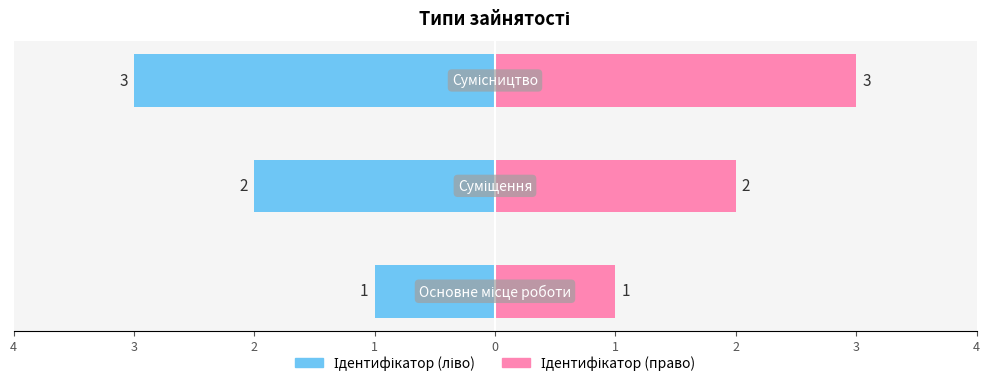

List the series in order of their overall mean, lowest first.

Ідентифікатор (ліво), Ідентифікатор (право)